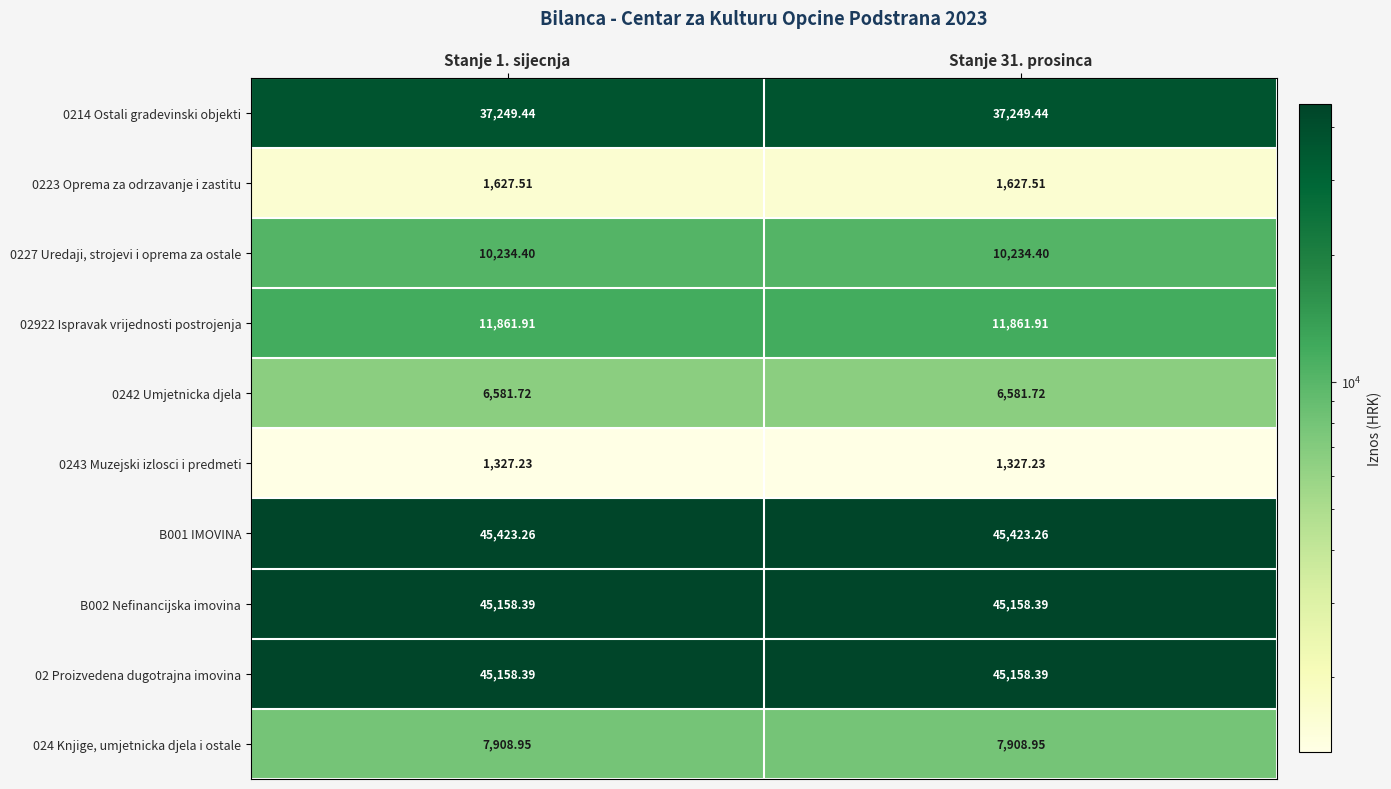

Is the value of B001 IMOVINA at Stanje 1. sijecnja greater than the value of 0243 Muzejski izlosci i predmeti at Stanje 1. sijecnja?

Yes